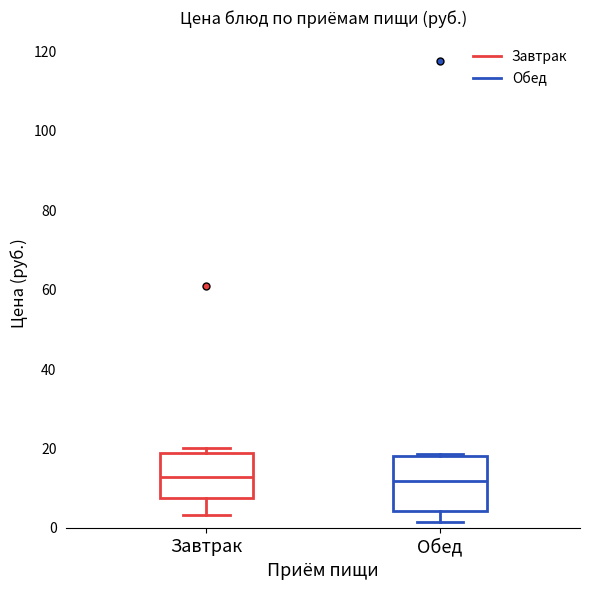

Where is the lower edge of the box for Обед on the y-axis? The values are not printed on the chart, so give them approximately, as read against the axis.

4